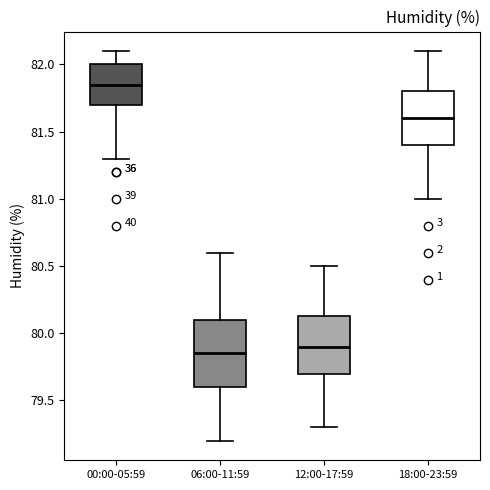

Reading left to right, transcribe this box plot: for each box, give where its median line is, the range the box spans, and where its two whiskers end, as read against the y-axis. The values are not printed on the chart, so give them approximately, as read against the axis.

00:00-05:59: median 81.85, box 81.70 to 82.00, whiskers 81.30 to 82.10
06:00-11:59: median 79.85, box 79.60 to 80.10, whiskers 79.20 to 80.60
12:00-17:59: median 79.90, box 79.70 to 80.15, whiskers 79.30 to 80.50
18:00-23:59: median 81.60, box 81.40 to 81.80, whiskers 81.00 to 82.10